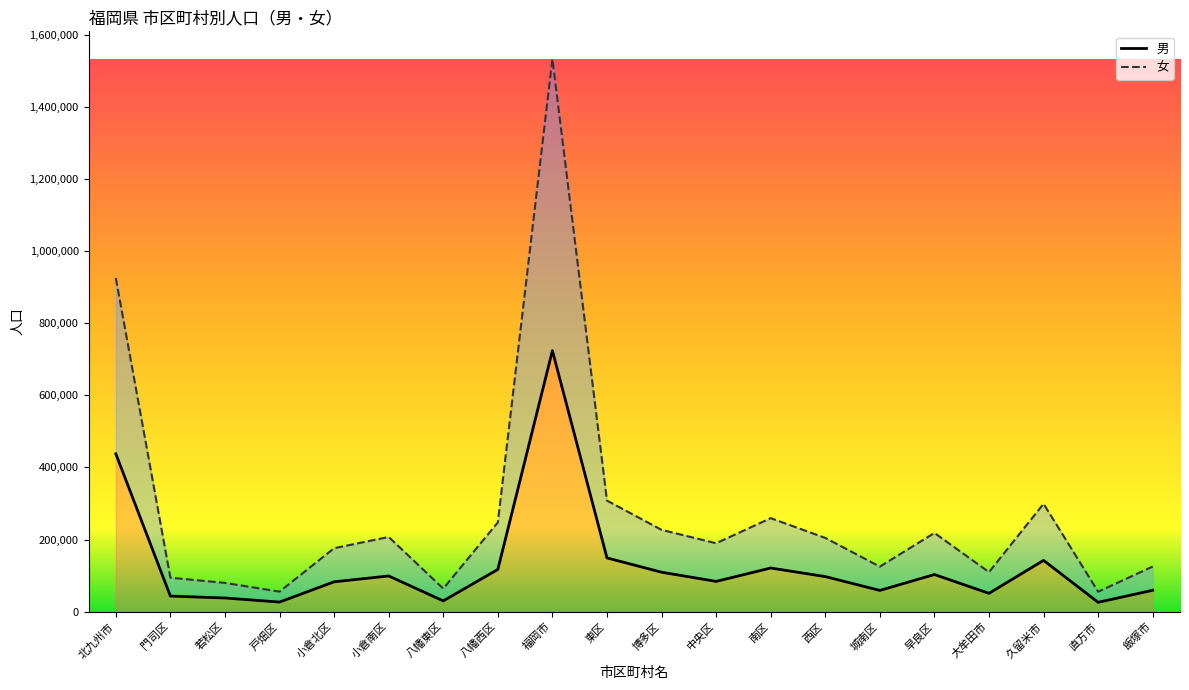

How many lines are shown in the chart?

2